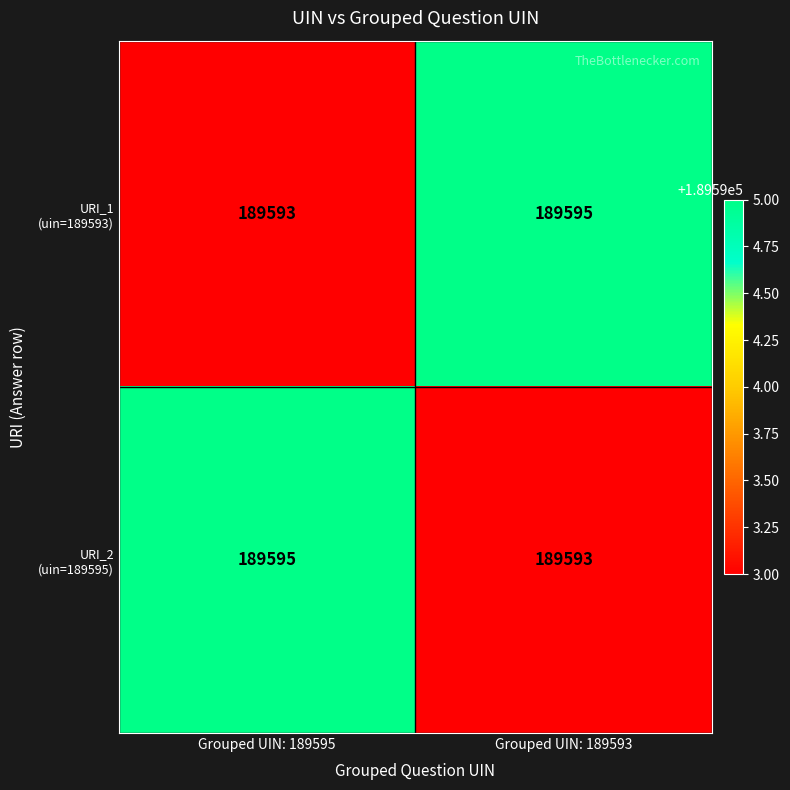

What is the total value across all series at Grouped UIN: 189593?

379188